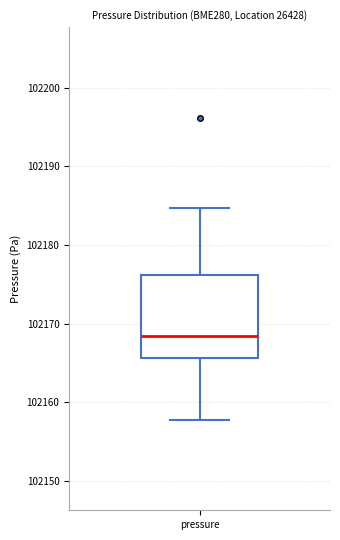

Transcribe this box plot: give where the median line is, the range the box spans, and where the two whiskers end, as read against the y-axis. The values are not printed on the chart, so give them approximately, as read against the axis.

median 102168, box 102166 to 102176, whiskers 102158 to 102185